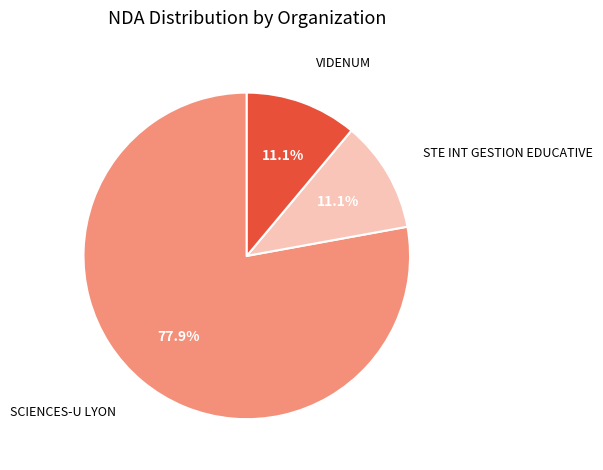

Count the number of slices in the pie.

3